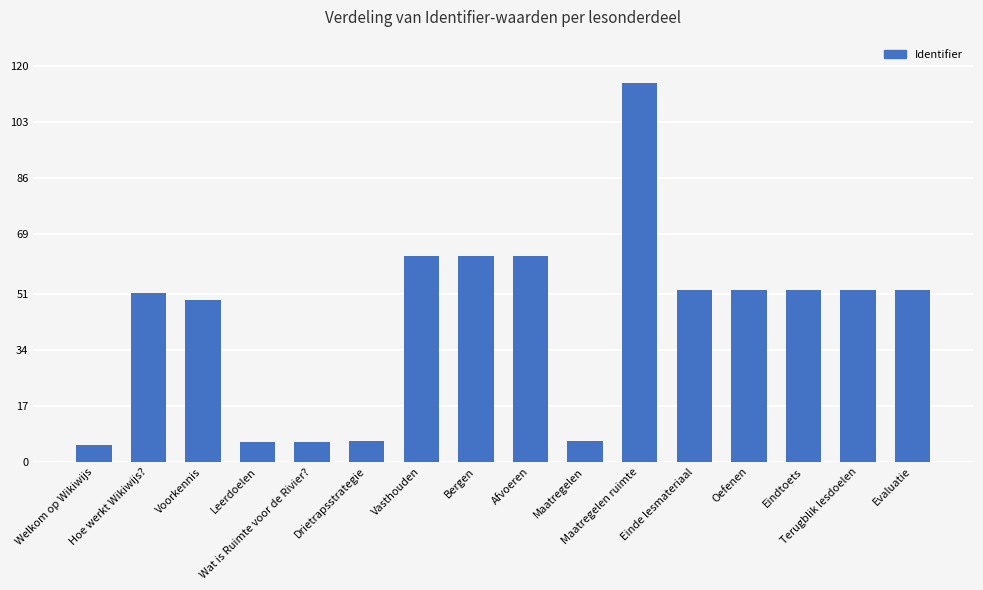

What is the value of the 12th bar from the left?

52.0